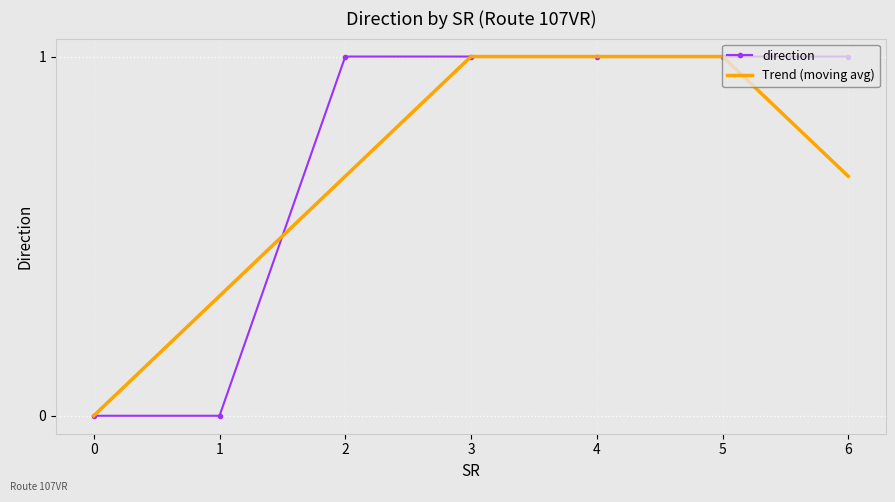

Count the number of data series in this chart.

2